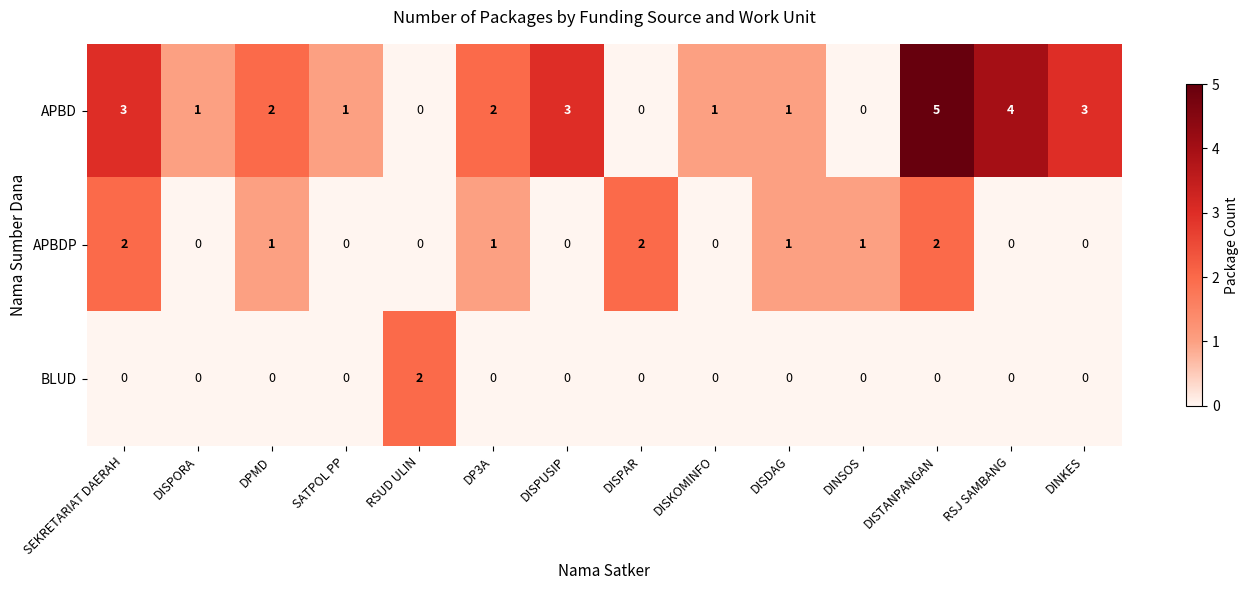

At SEKRETARIAT DAERAH, list the series in order from smallest to largest.

BLUD, APBDP, APBD